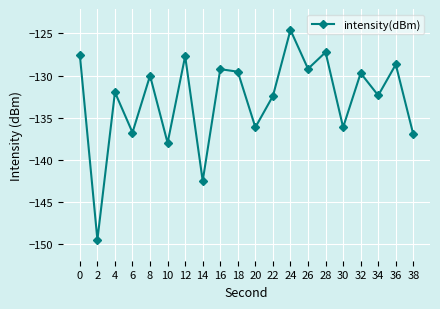

The chart shows a value of -127.2 at 28. True or false?

True